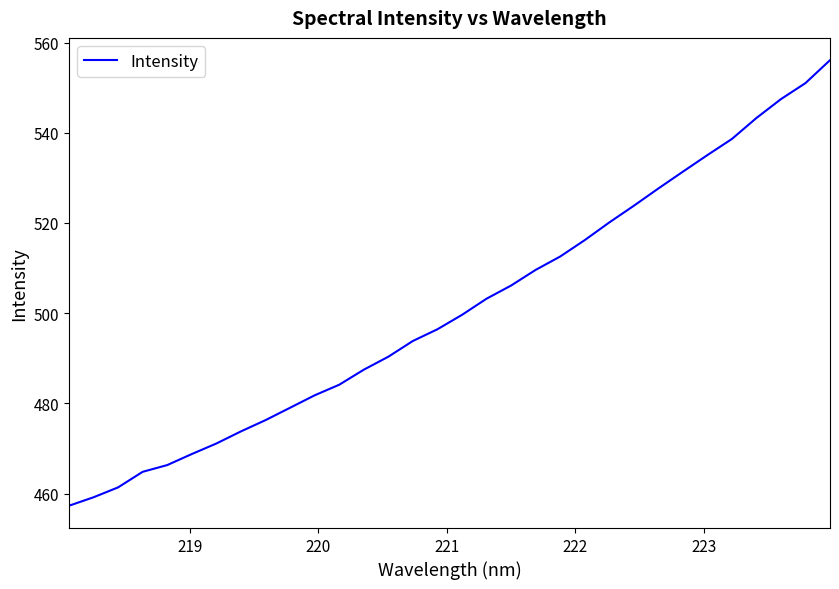

What is the greatest value displayed?

556.1